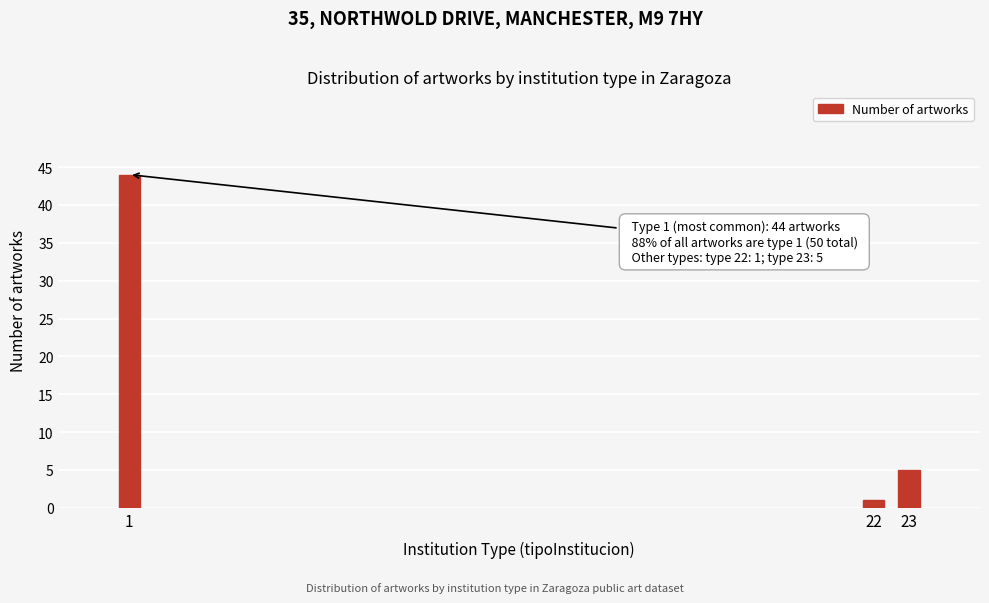

Reading right to left, what are all the values shown in this chart?

5	1	44